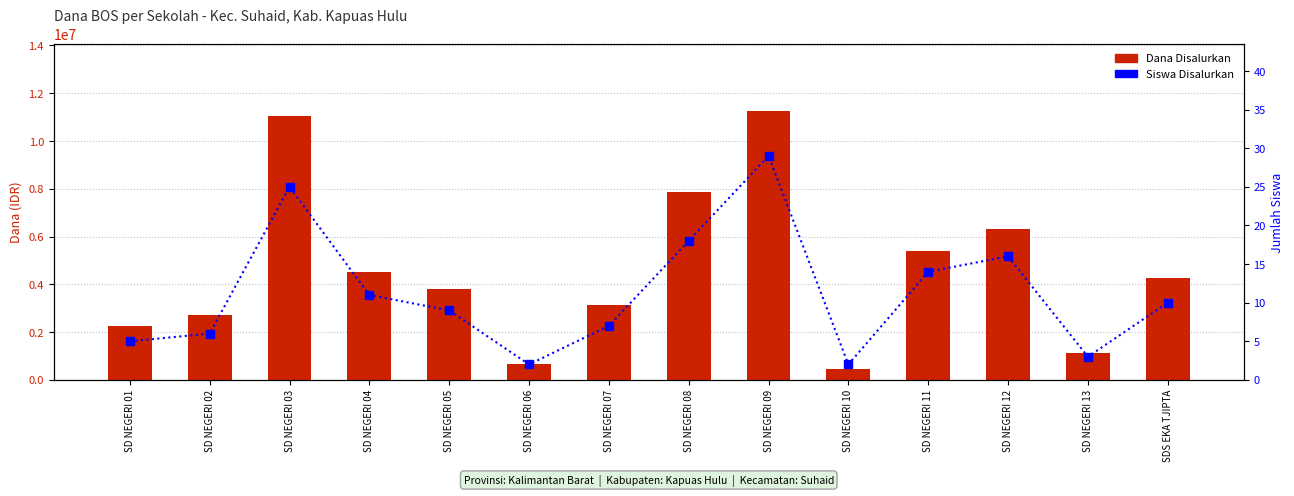

What is the sum of all Dana Disalurkan values?

64800000